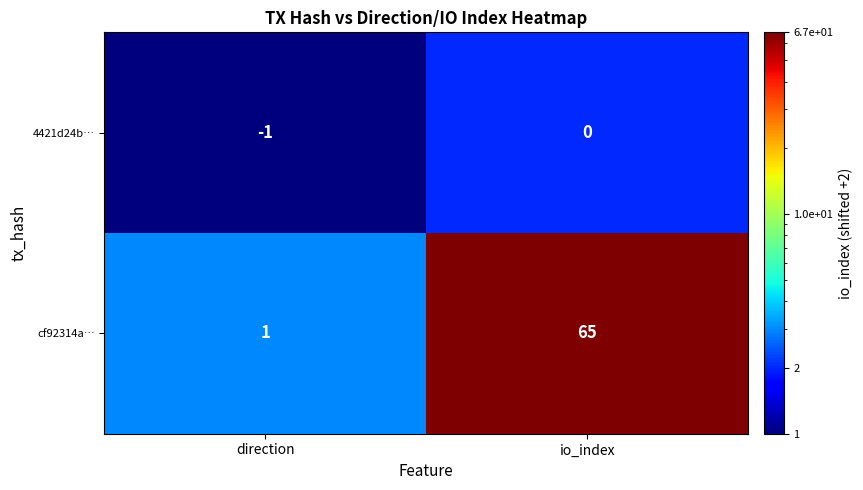

Which series changed the most between direction and io_index?

cf92314a…